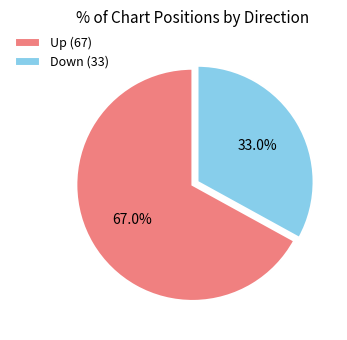

How many slices are in this pie chart?

2